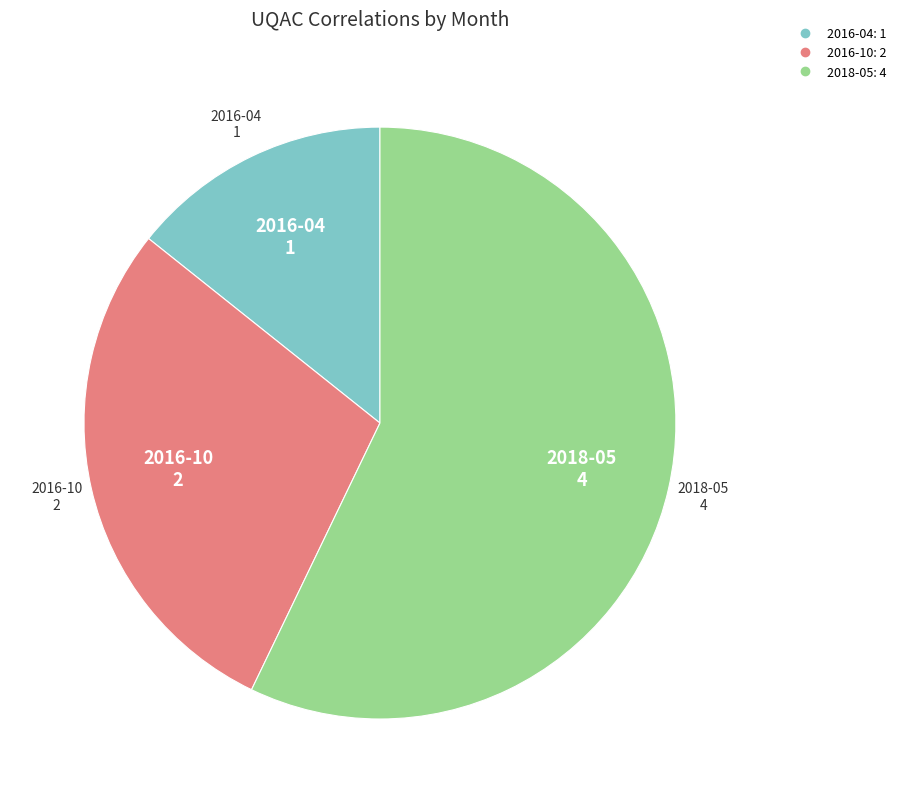

What is the largest slice in the pie chart?

2018-05